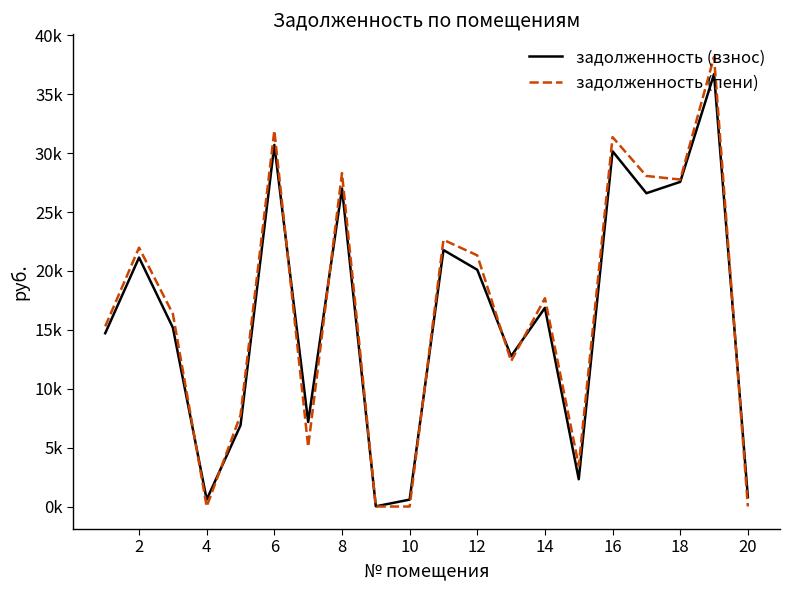

True or false: задолженность (пени) and задолженность (взнос) intersect in this chart.

True